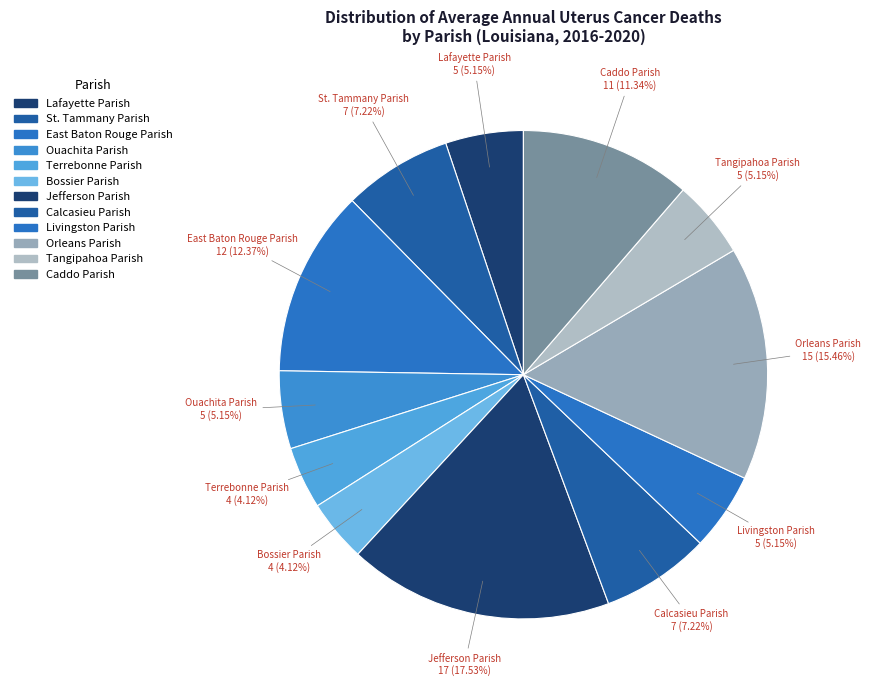

How many slices are in this pie chart?

12